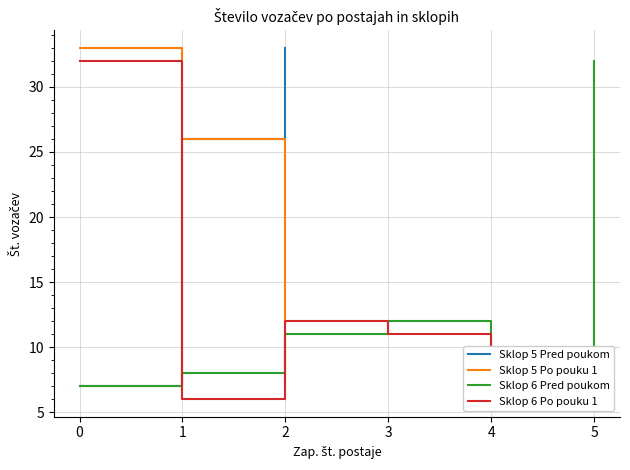

The value of Sklop 5 Pred poukom at 2 is 46. True or false?

False